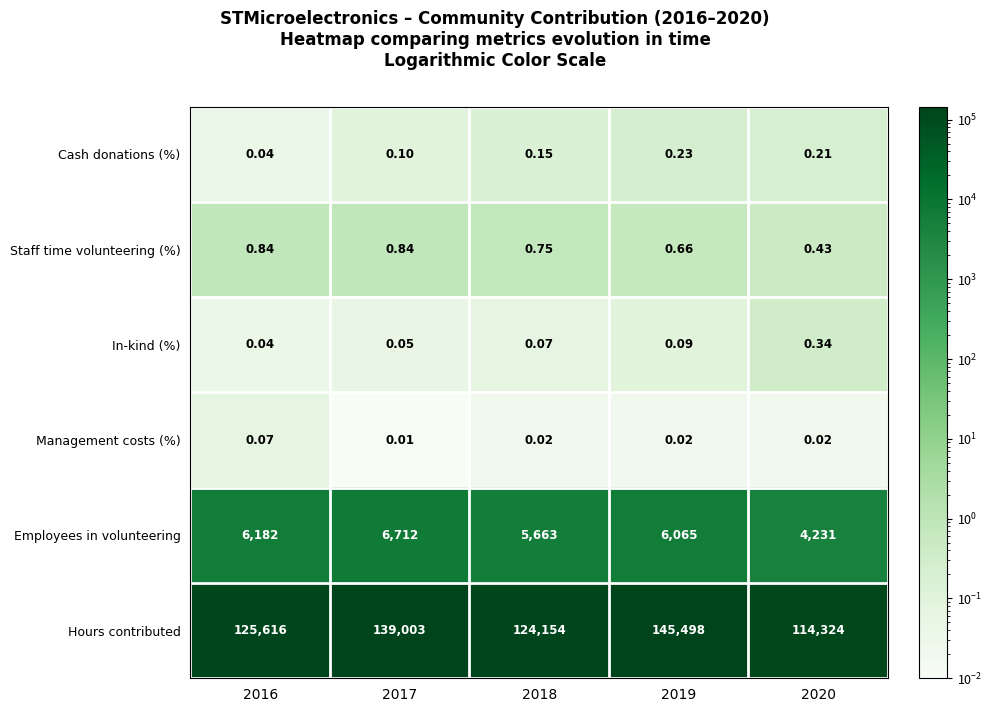

At which category is the sum across all series the highest?

2019